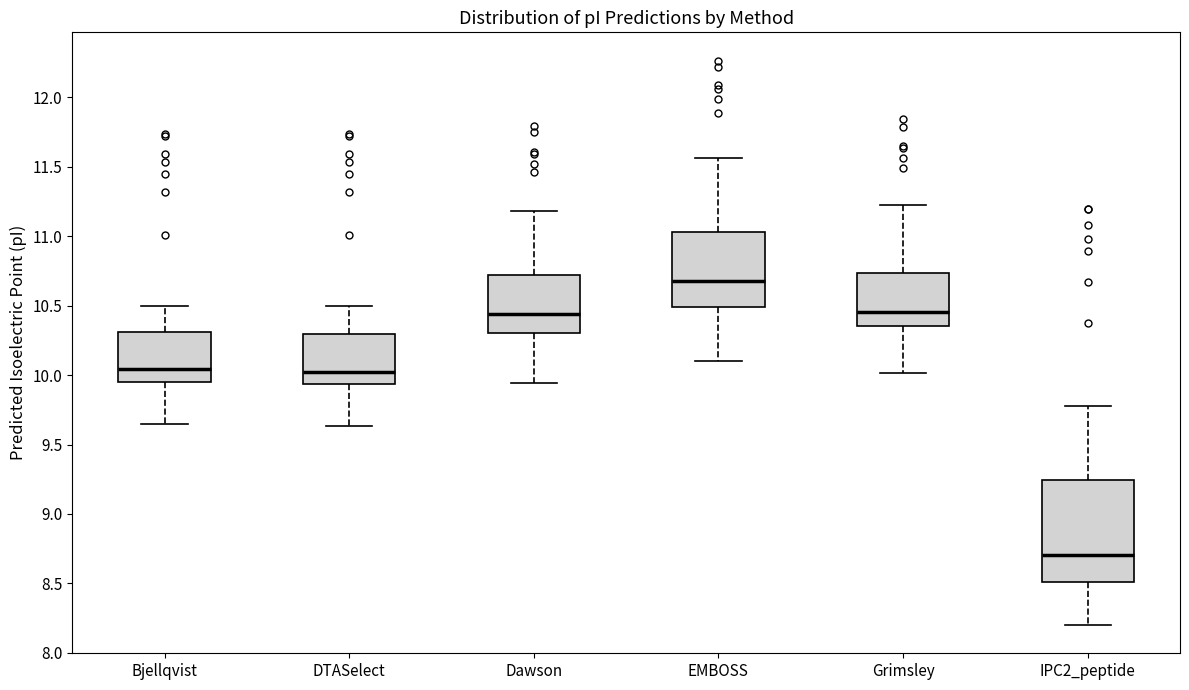

Reading left to right, read every box against the y-axis: the position of its median line, the range the box covers, and the ends of its whiskers. The values are not printed on the chart, so give them approximately, as read against the axis.

Bjellqvist: median 10.05, box 9.95 to 10.30, whiskers 9.65 to 10.50
DTASelect: median 10.00, box 9.95 to 10.30, whiskers 9.65 to 10.50
Dawson: median 10.45, box 10.30 to 10.70, whiskers 9.95 to 11.20
EMBOSS: median 10.70, box 10.50 to 11.05, whiskers 10.10 to 11.55
Grimsley: median 10.45, box 10.35 to 10.75, whiskers 10.00 to 11.25
IPC2_peptide: median 8.70, box 8.50 to 9.25, whiskers 8.20 to 9.80